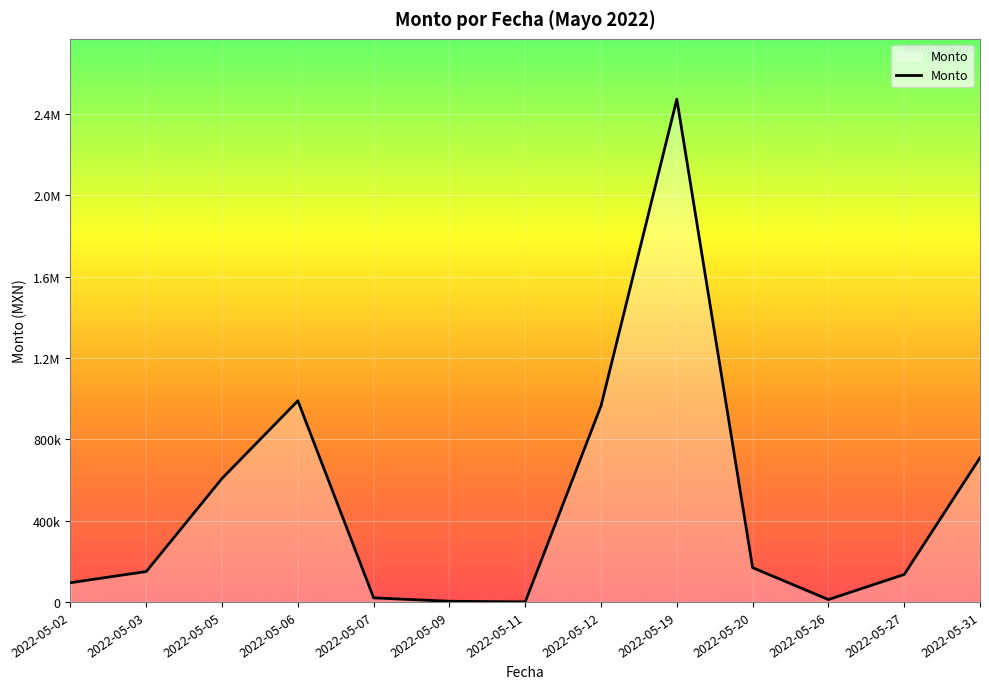

What is the value of the 13th point from the left?

709350.0